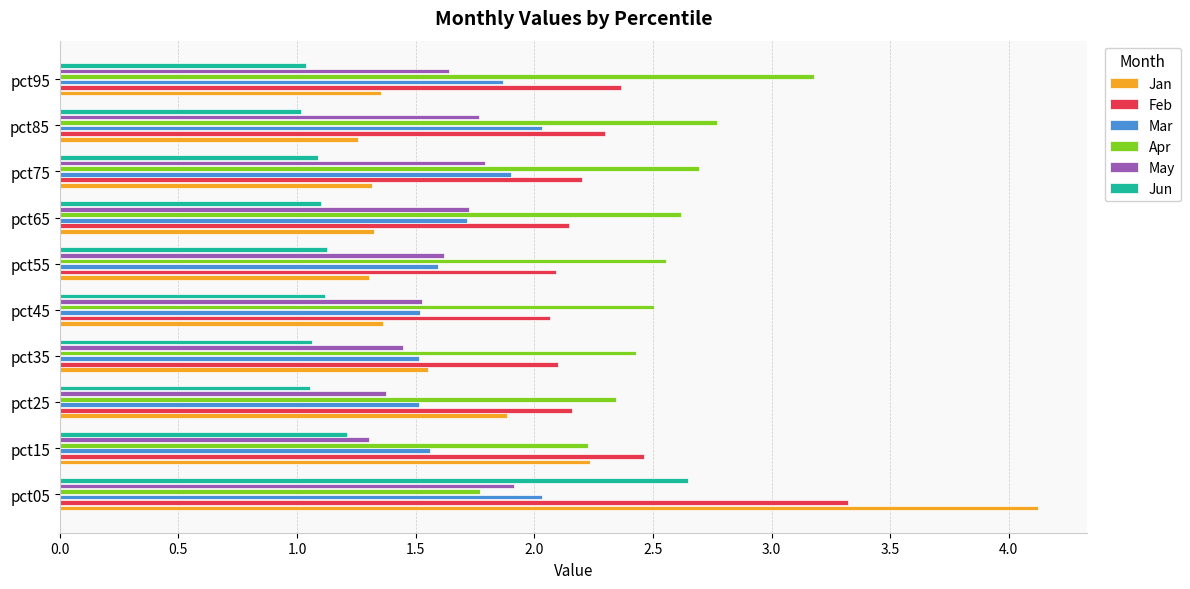

How many series are shown in this chart?

6